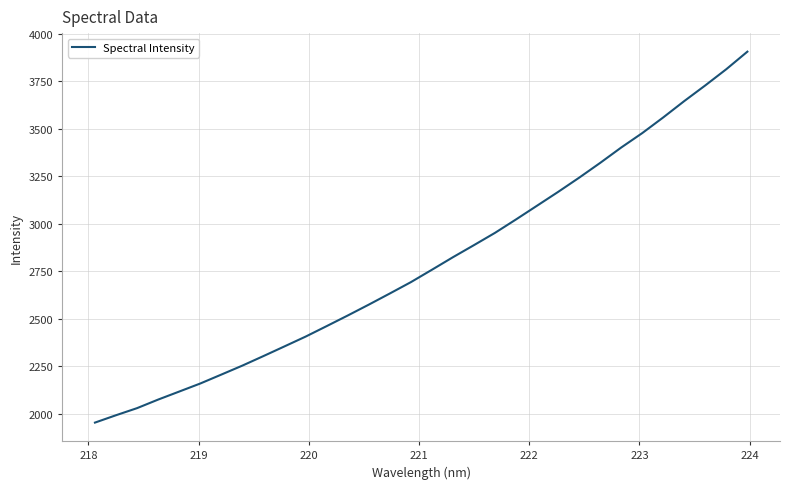

What is the smallest value displayed?

1953.9